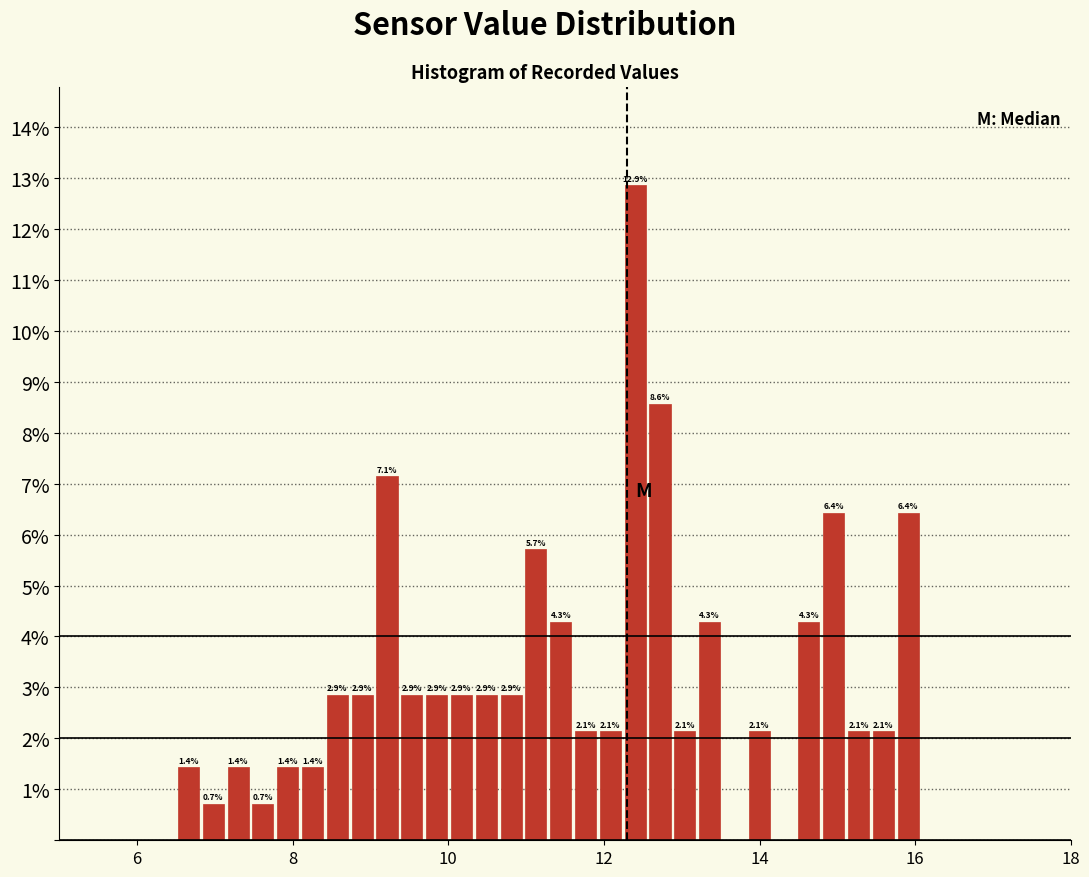

Around what value on the x-axis is the tallest bar? Give the approximate position of its centre, as read against the axis.

12.4